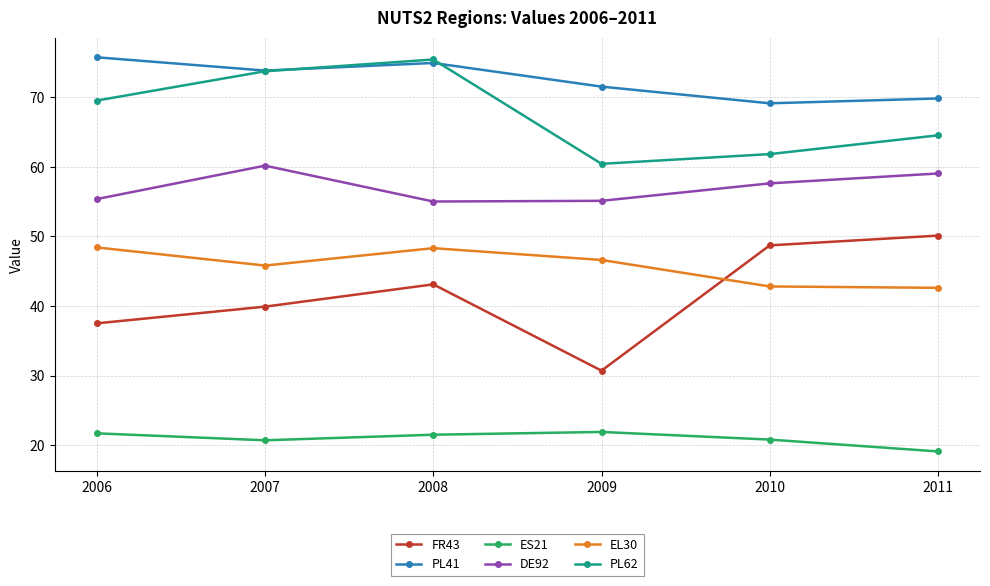

What is the total value across all series at 2006?

308.2